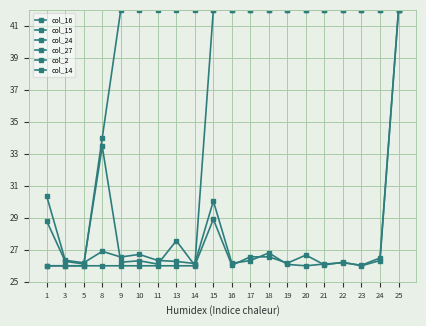

The col_24 series shows 42.0 at 18. True or false?

True